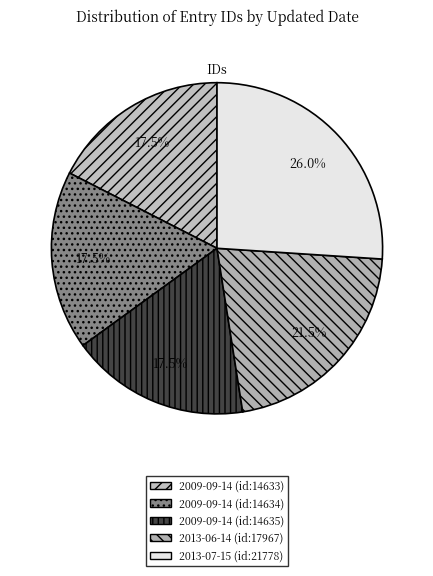

How many segments does this pie chart have?

5